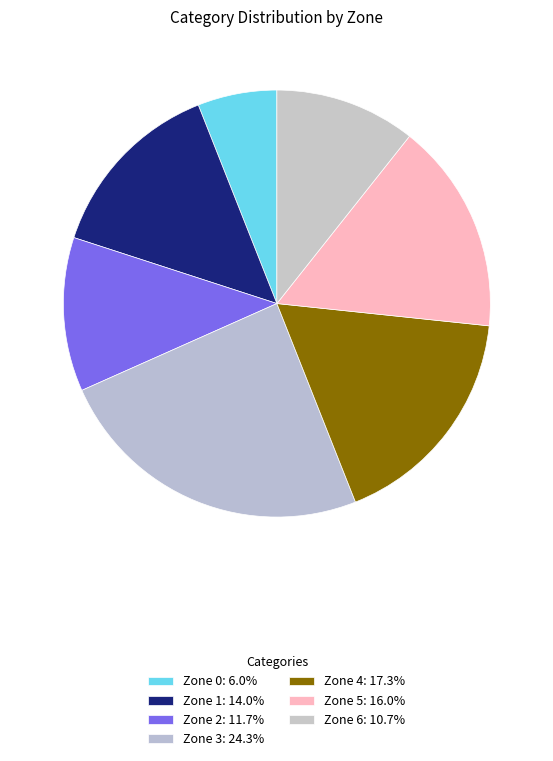

To the nearest percent, what is the average slice percentage?

14%